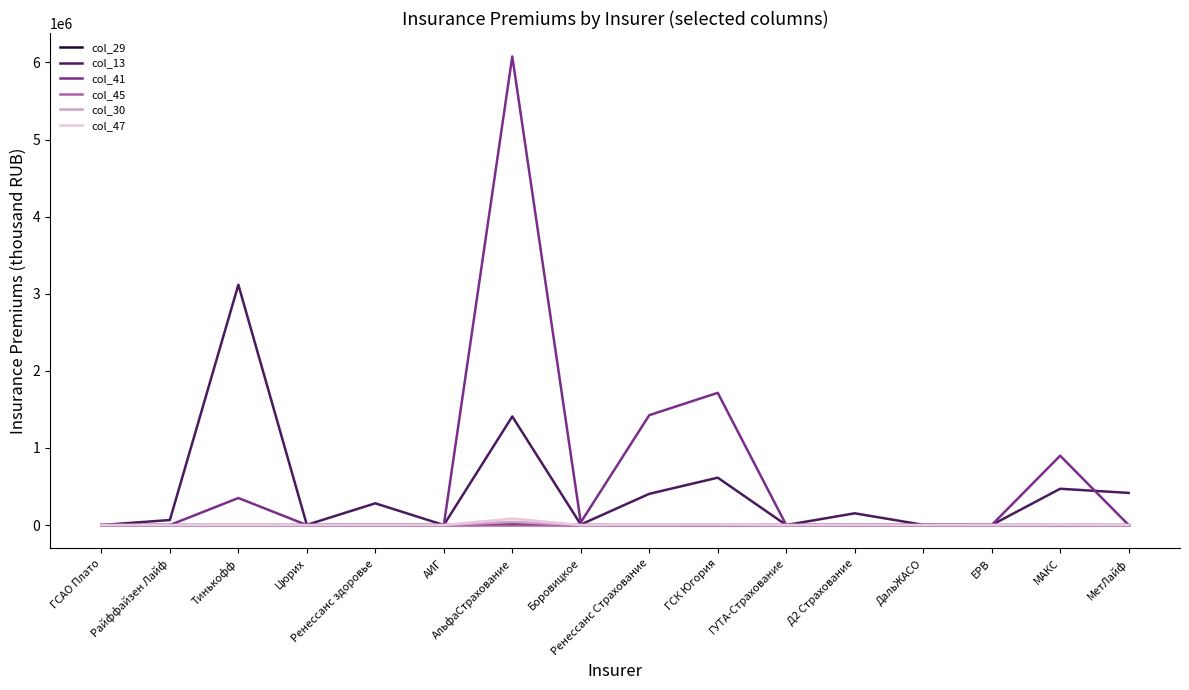

Where is col_41 nearest to the value 3039035?

ГСК Югория